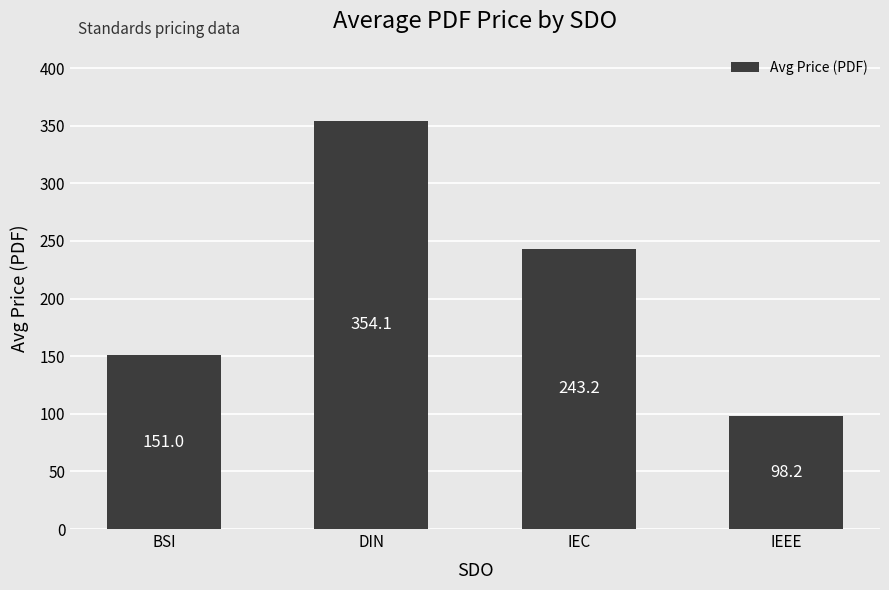

How many values are below 243?

2